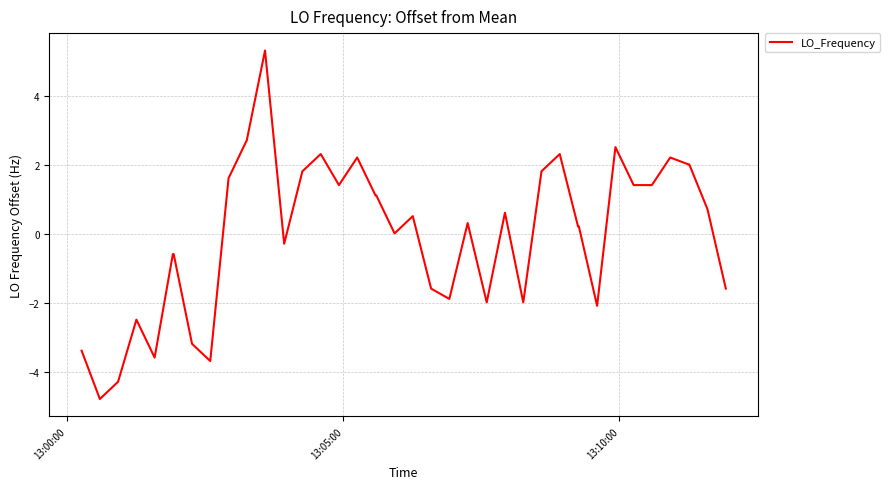

What is the smallest value displayed?

-4.8